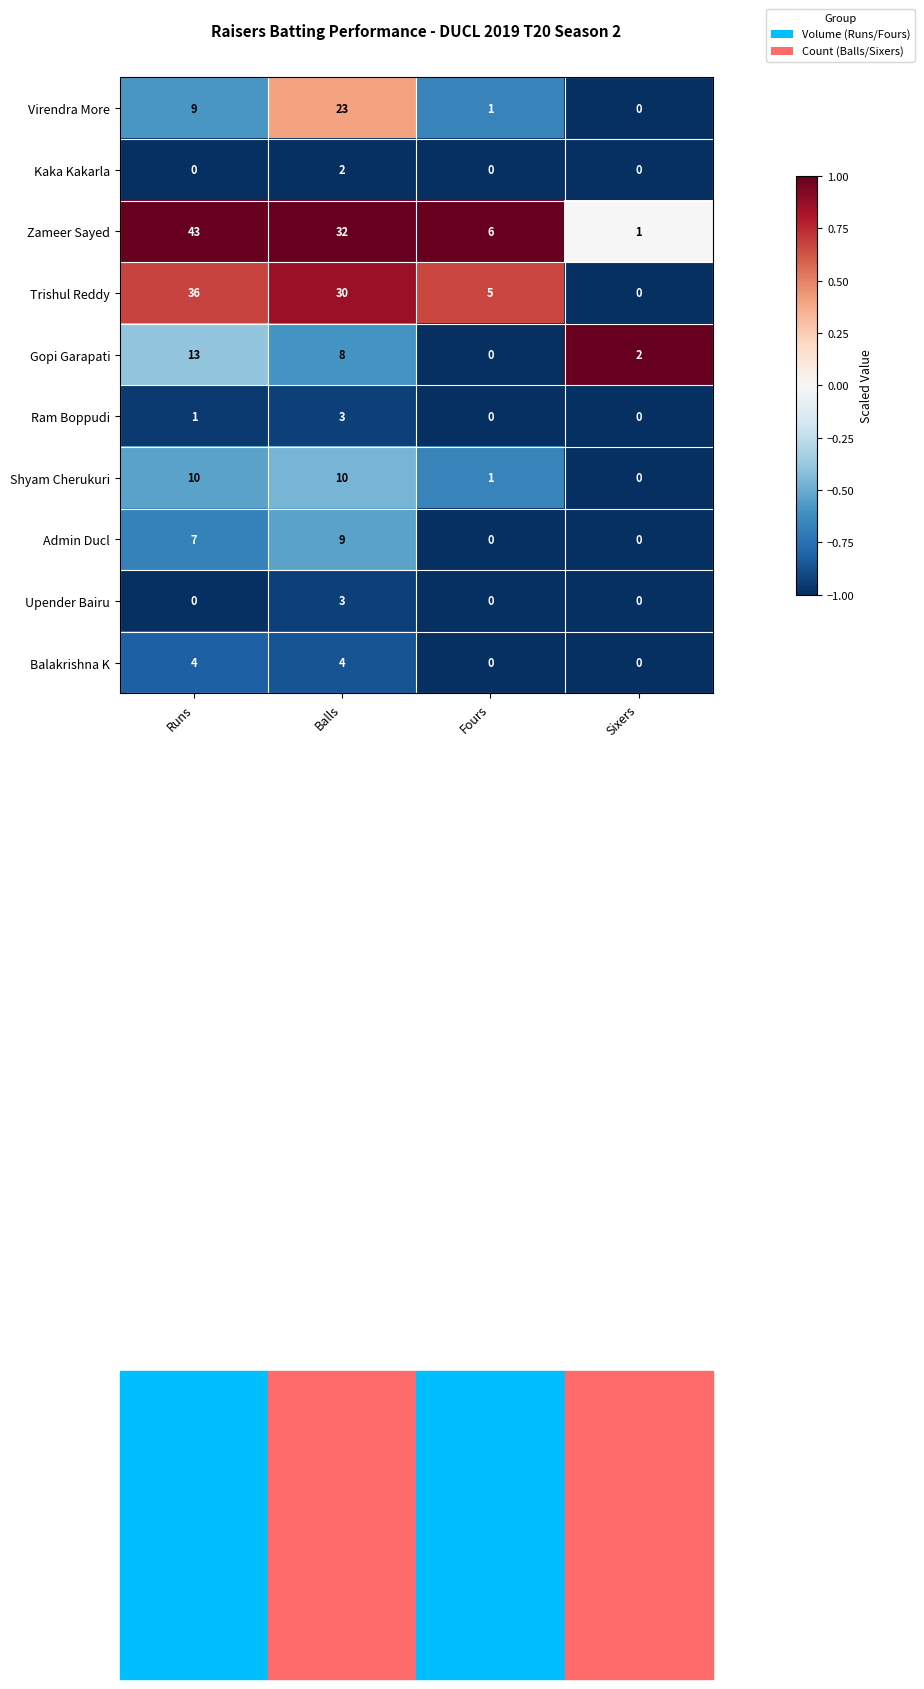

Rank the categories by Virendra More value from lowest to highest.

Sixers, Fours, Runs, Balls